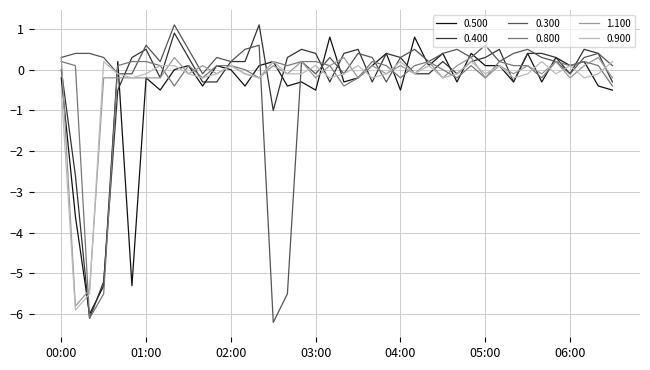

What is the maximum value shown in the chart?

1.1